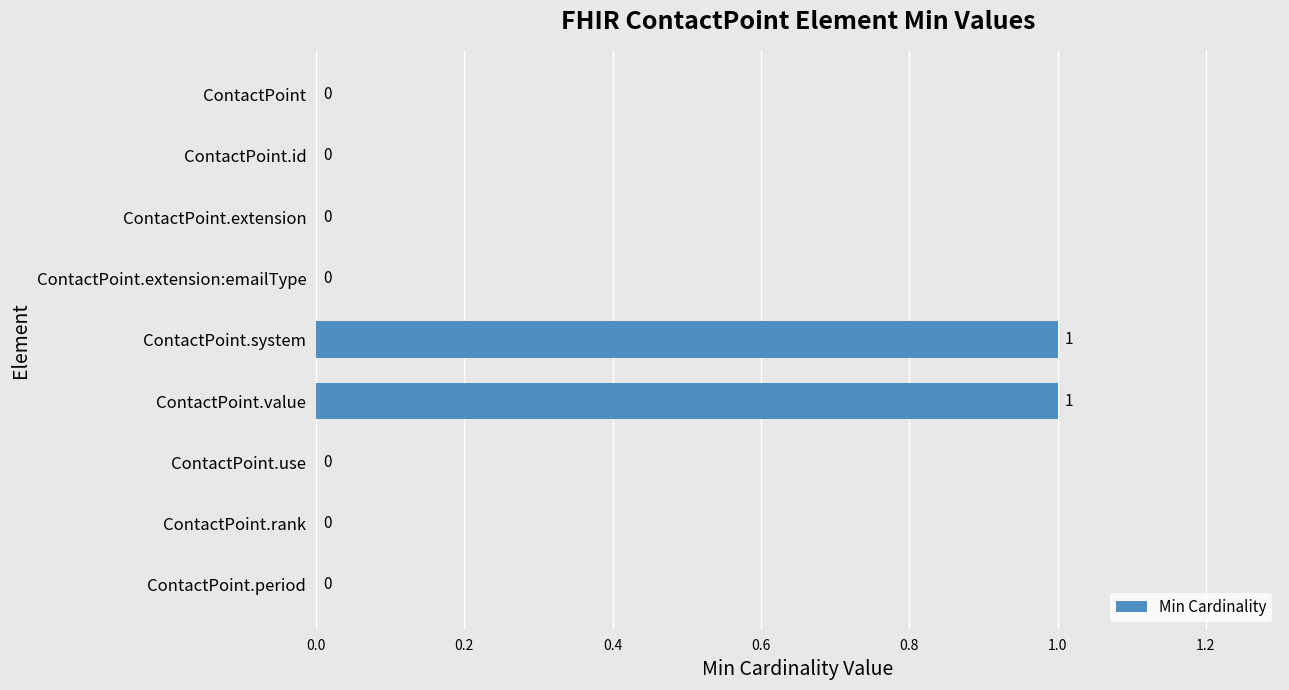

How many values are between 0 and 1?

9